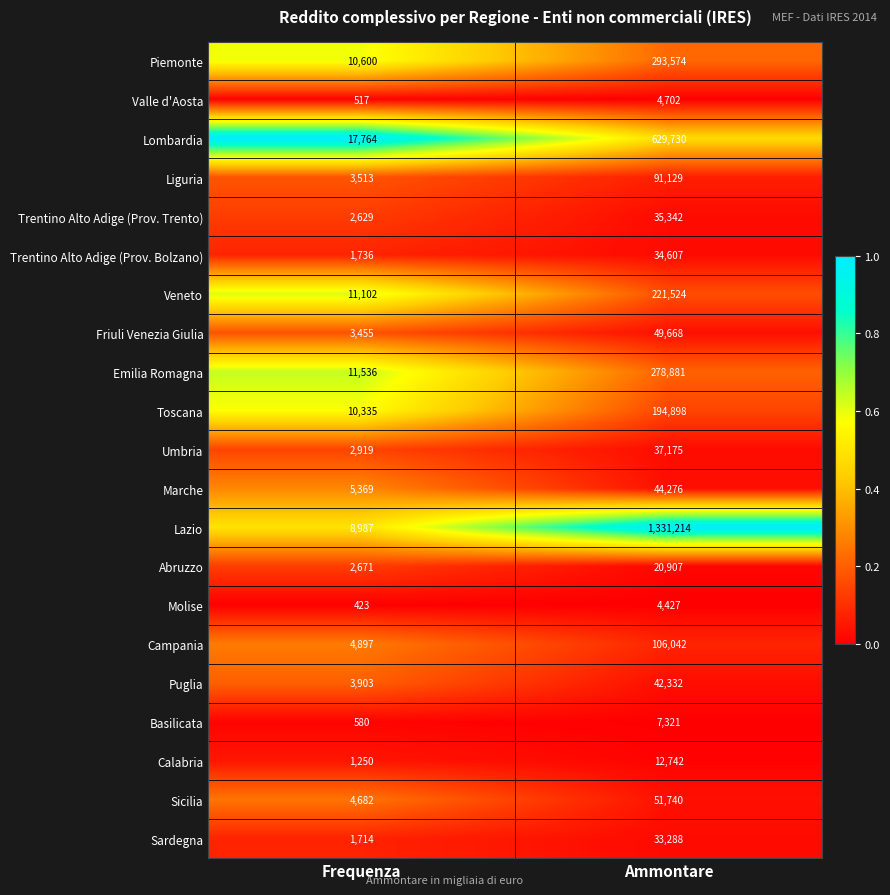

What is the sum of the Lombardia values at Frequenza and Ammontare?

647494